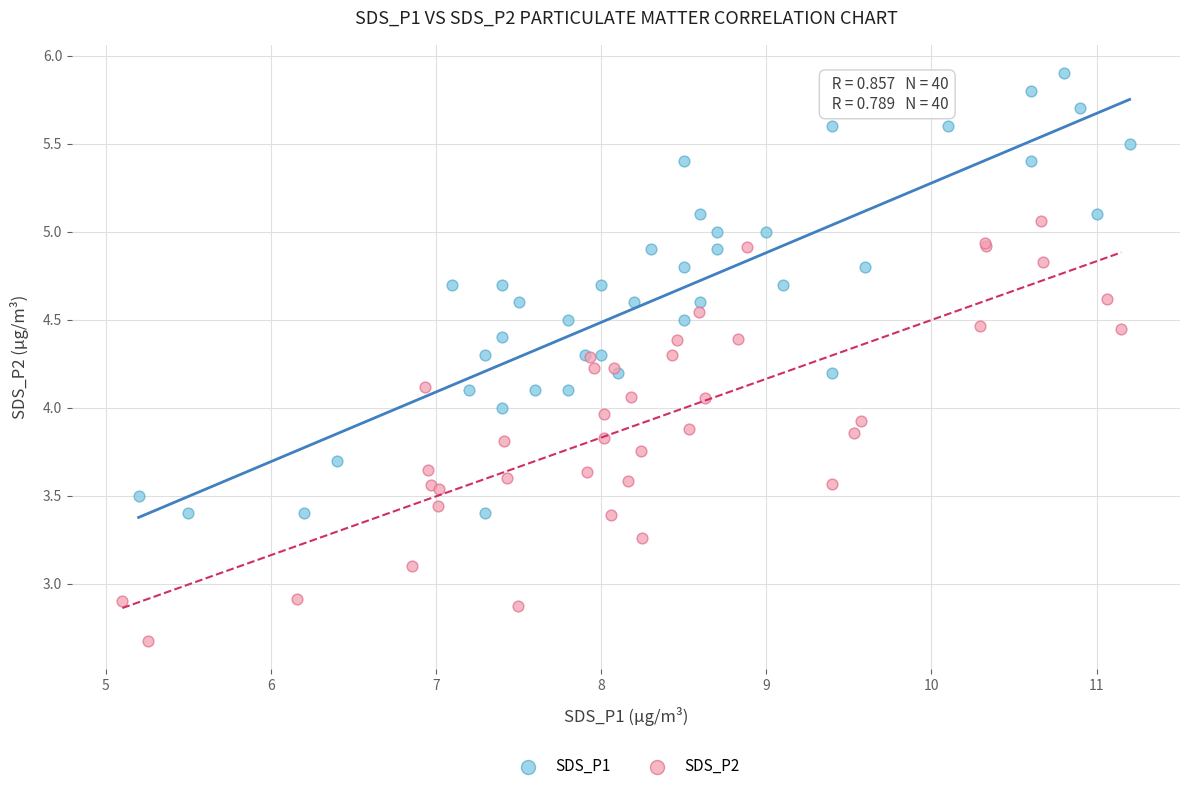

Which series has the largest Y range (max minus min)?

SDS_P1